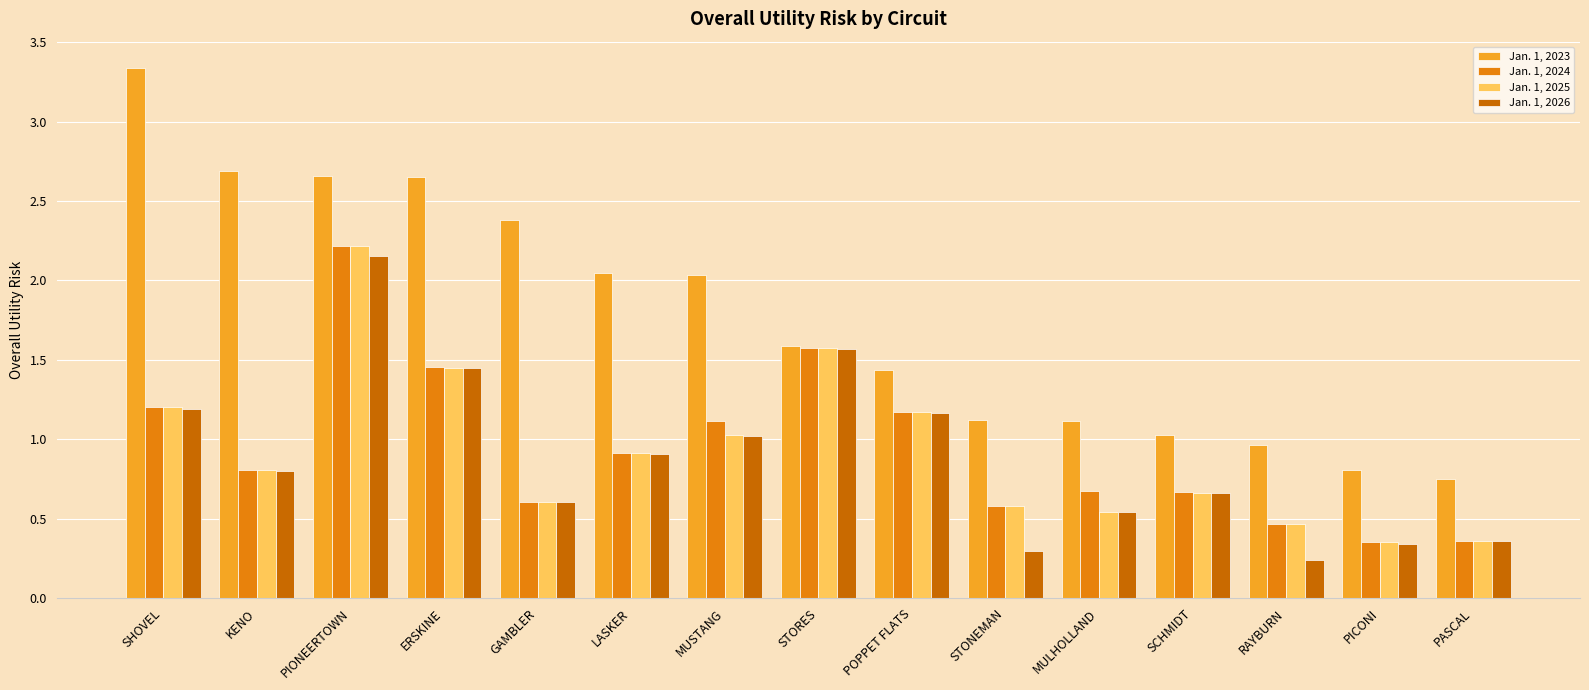

Between MUSTANG and MULHOLLAND, which series saw the biggest shift?

Jan. 1, 2023